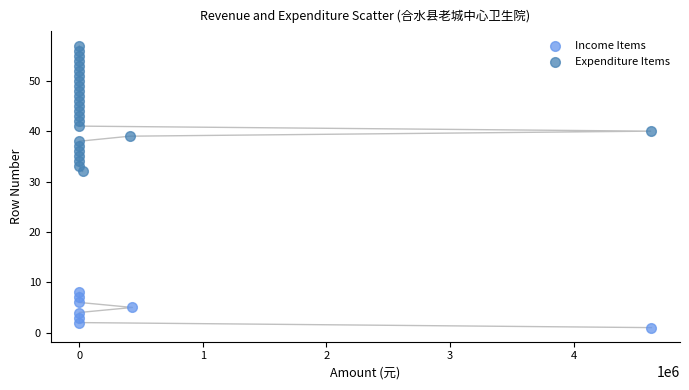

Which series reaches the minimum Y coordinate?

Income Items